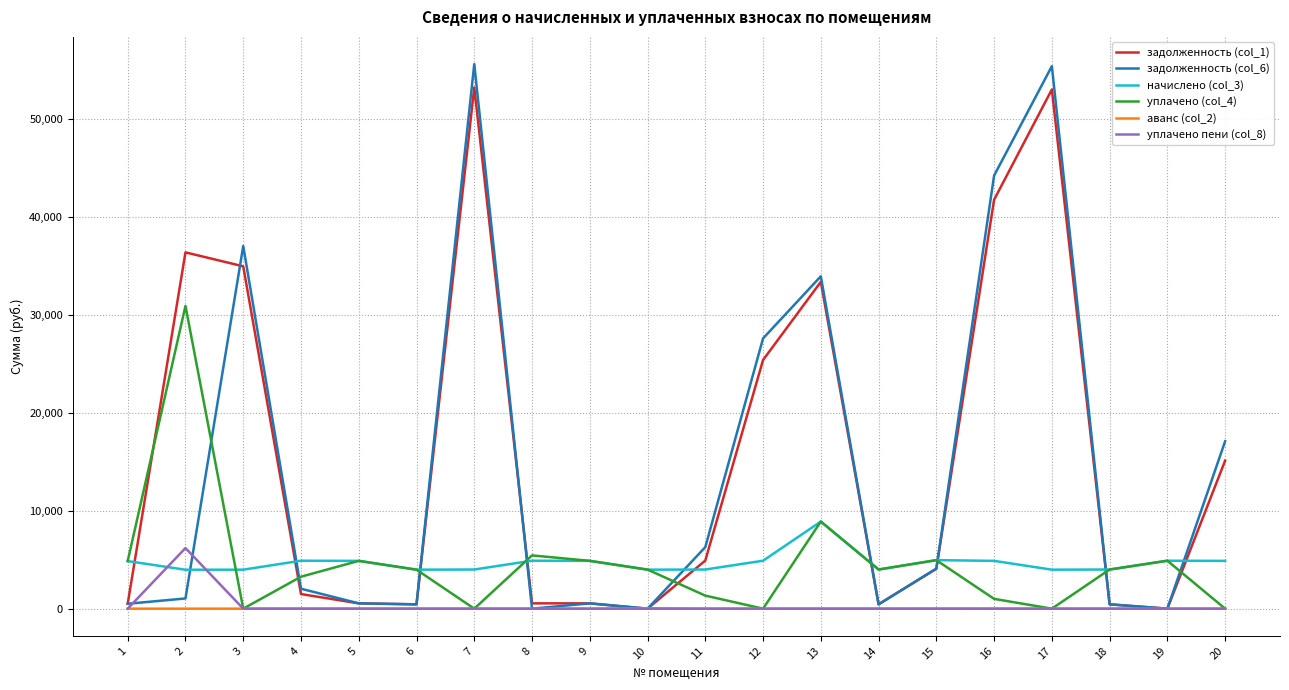

What is the average value of the задолженность (col_1) series?

15345.7